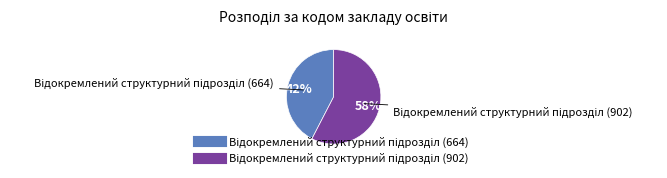

Is there any slice that represents more than half of the pie?

Yes